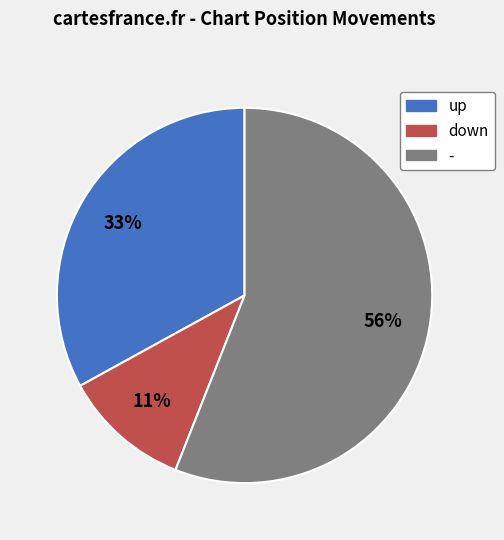

Which slice represents more than half of the pie?

-